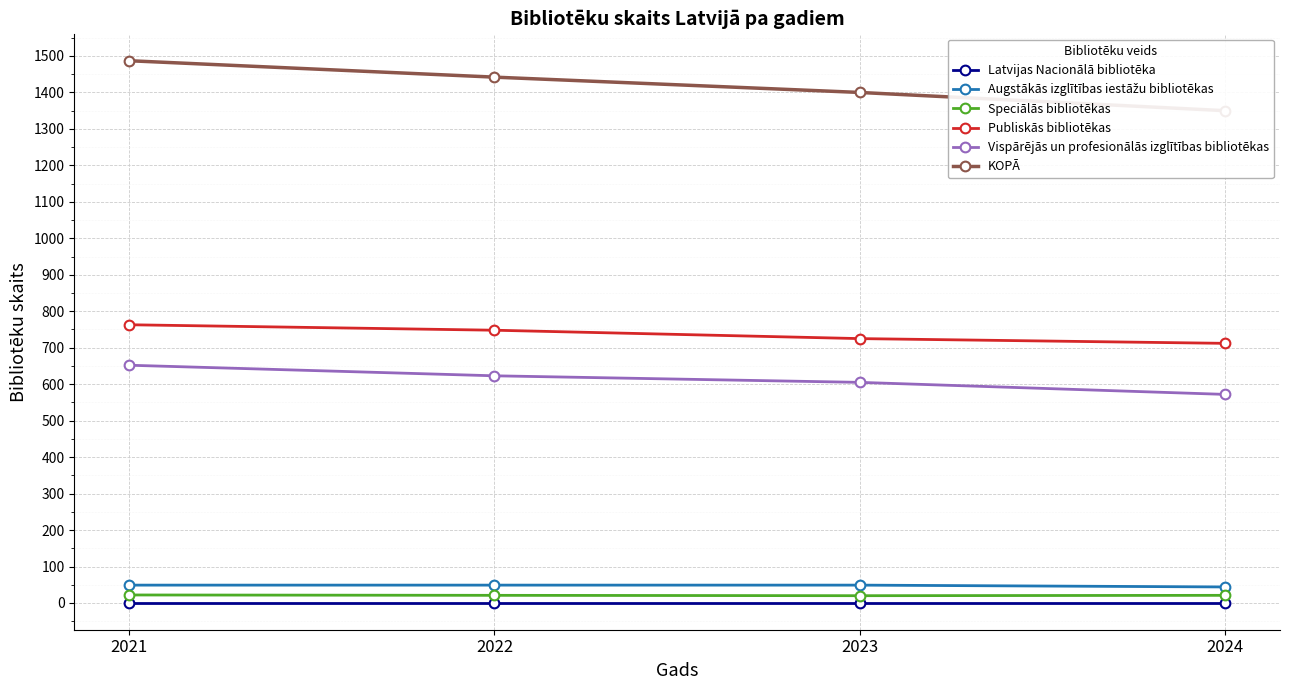

Which has a higher value, 2024 or 2022?

2024